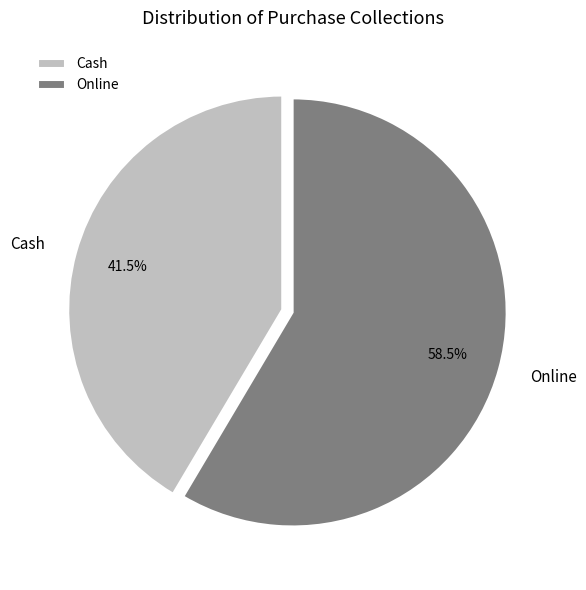

What is the largest slice in the pie chart?

Online